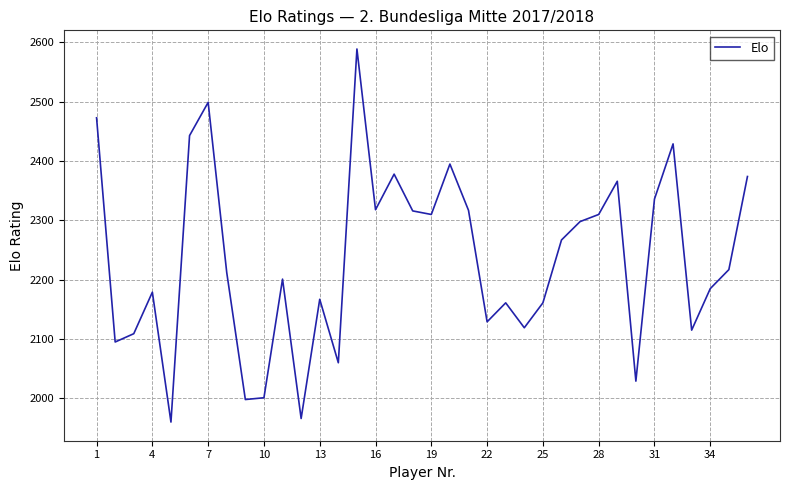

What is the greatest value displayed?

2589